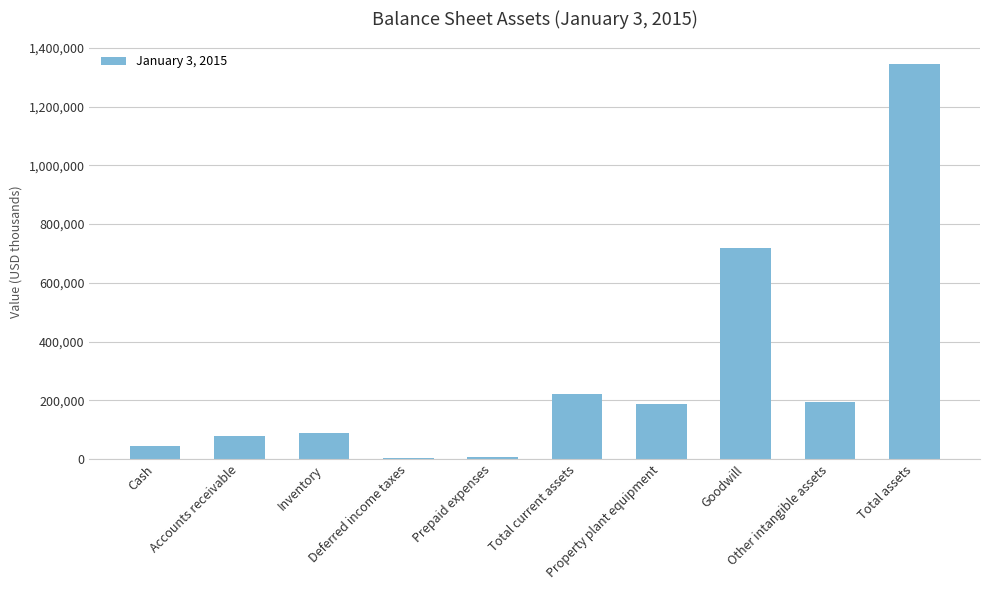

Between Cash and Other intangible assets, which is larger?

Other intangible assets